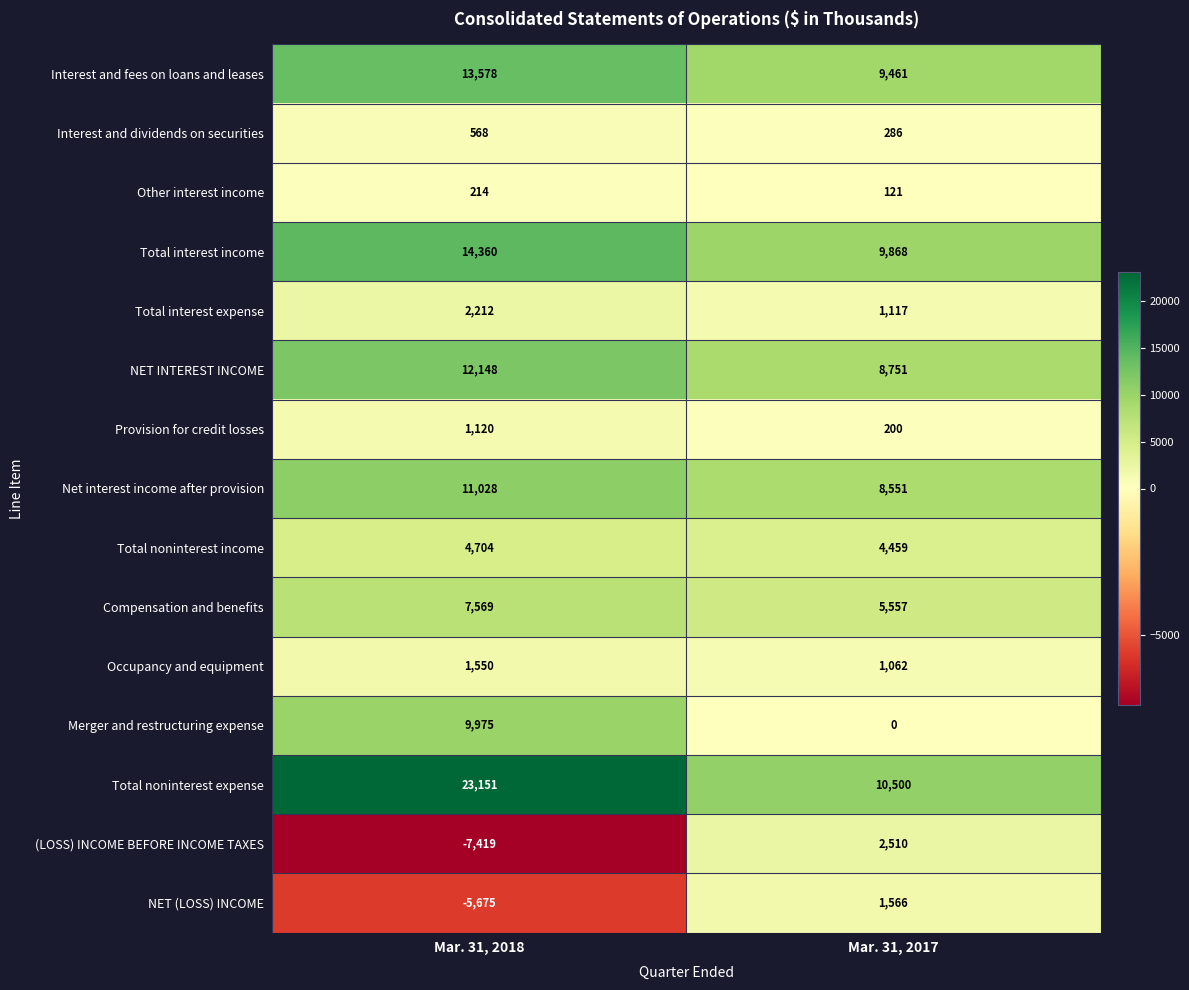

Is it true that Merger and restructuring expense equals 0 at Mar. 31, 2017?

True